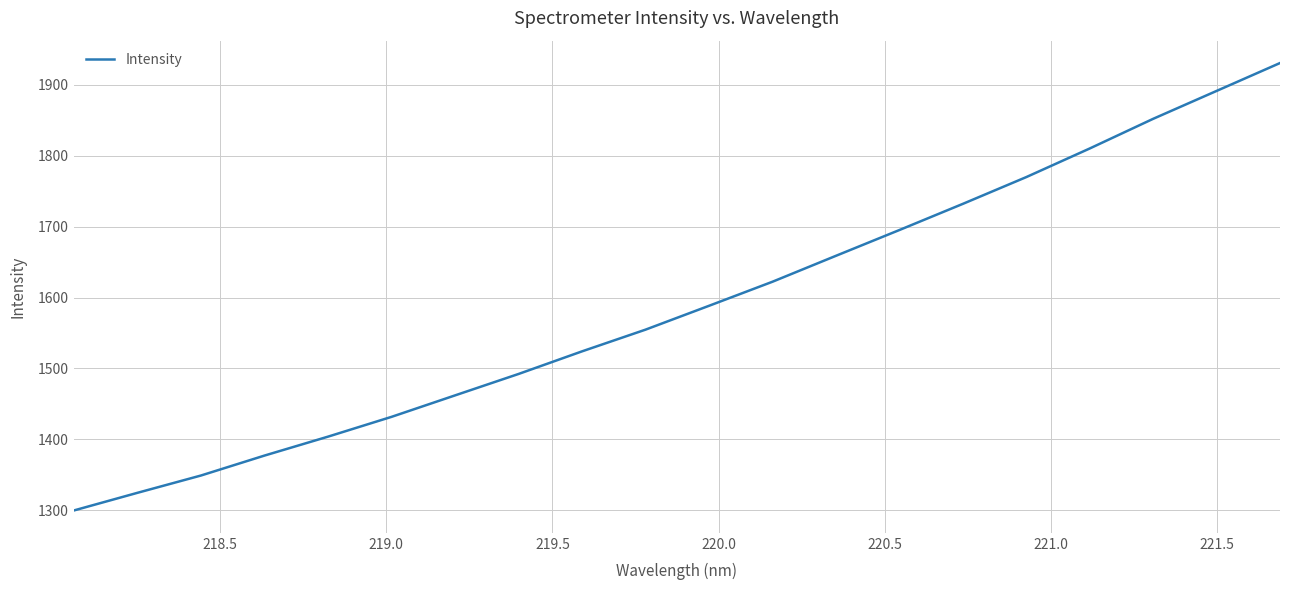

How many values are below 1588?

10